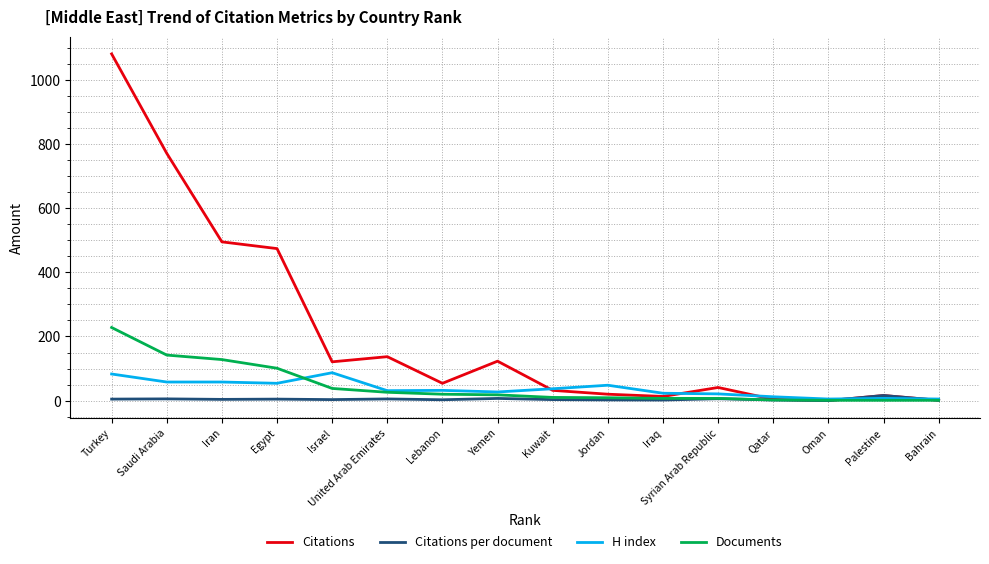

In Citations per document, how many points are higher than both neighbors (excluding endpoints)?

6